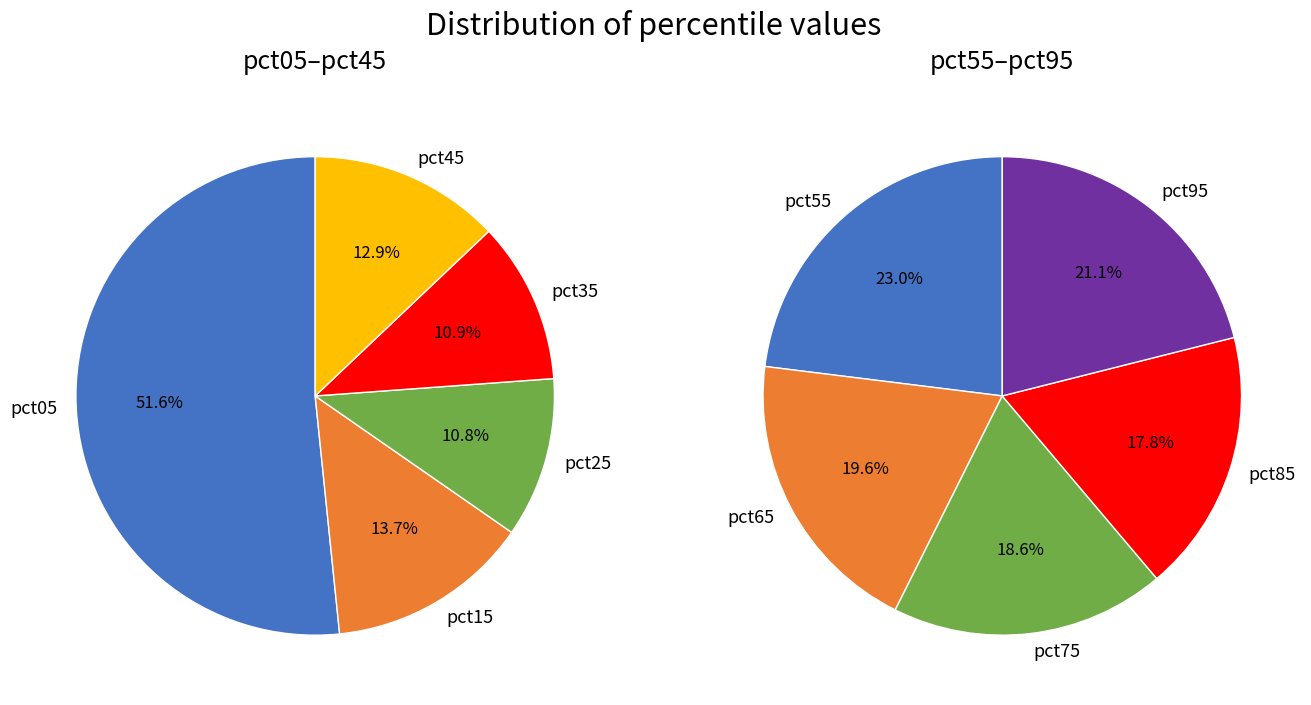

Which slice is the largest?

pct05